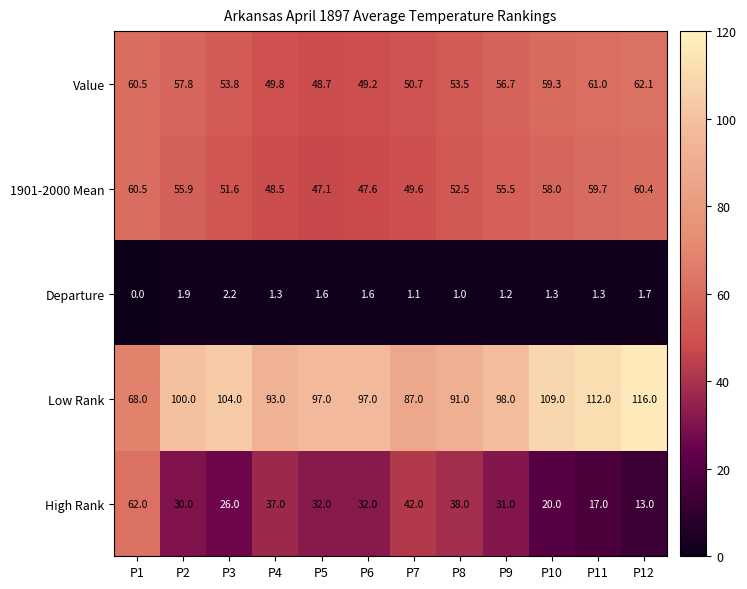

Is it true that High Rank equals 6.7 at P9?

False